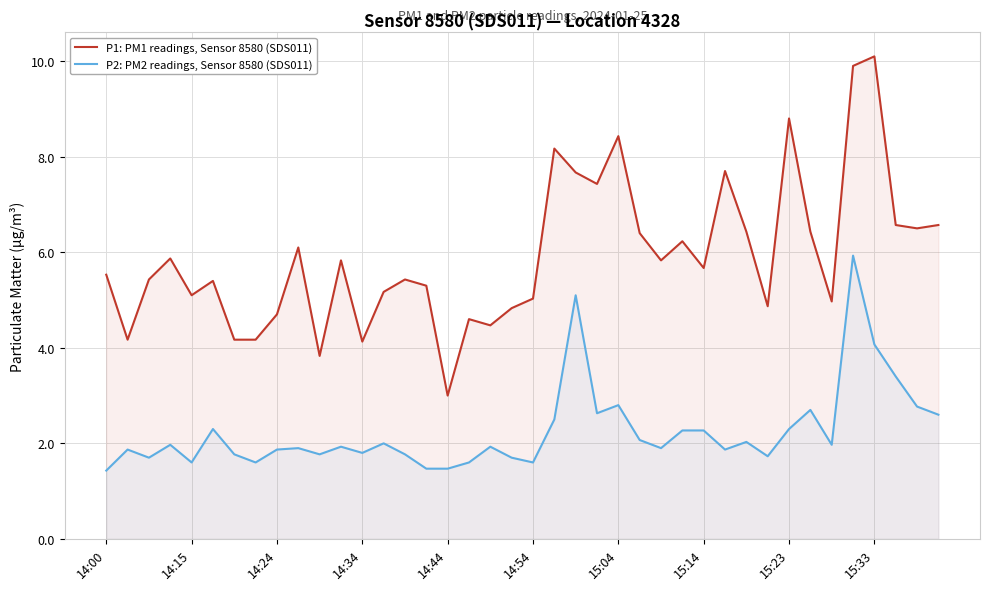

What are all the series names shown in the legend?

P1: PM1 readings, Sensor 8580 (SDS011), P2: PM2 readings, Sensor 8580 (SDS011)